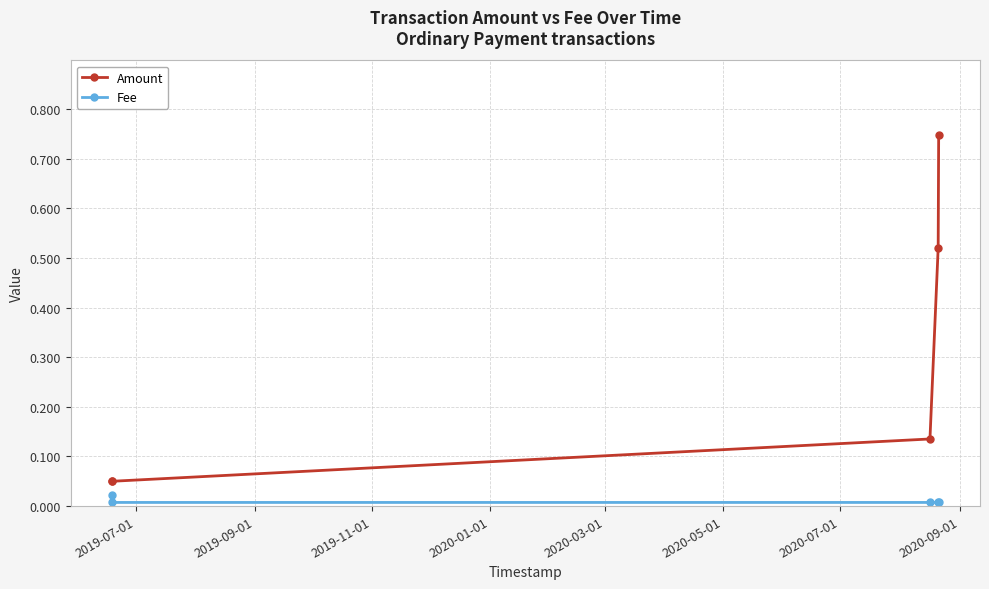

Which series has the widest spread of values?

Amount